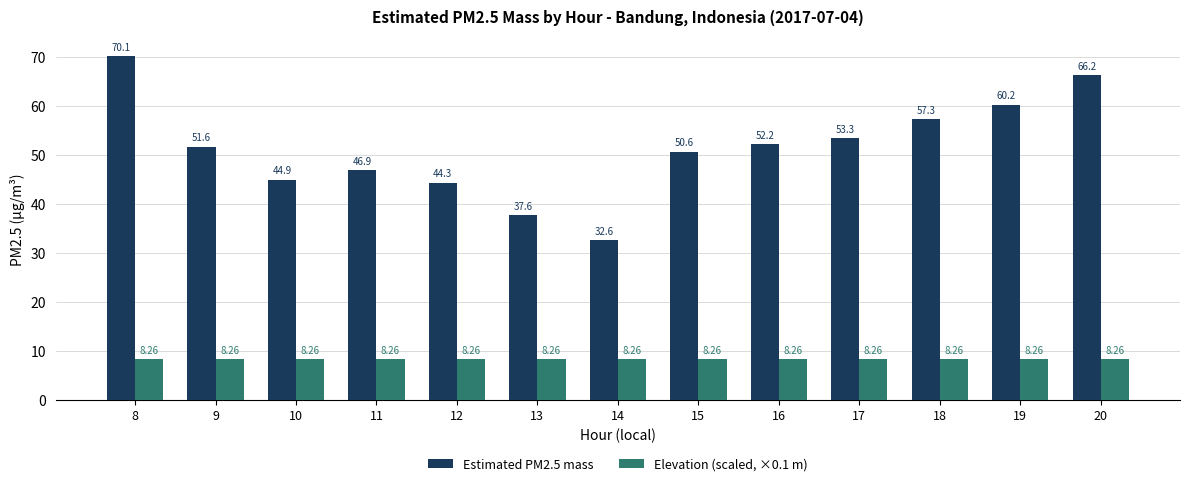

Reading left to right, list all the values displayed in this chart.

Estimated PM2.5 mass: 70.1	51.6	44.9	46.9	44.3	37.6	32.6	50.6	52.2	53.3	57.3	60.2	66.2
Elevation (scaled, ×0.1 m): 8.3	8.3	8.3	8.3	8.3	8.3	8.3	8.3	8.3	8.3	8.3	8.3	8.3